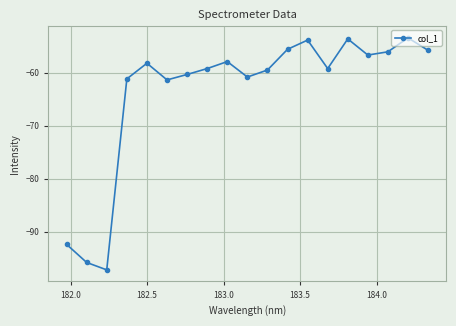

What is the average value?

-63.6